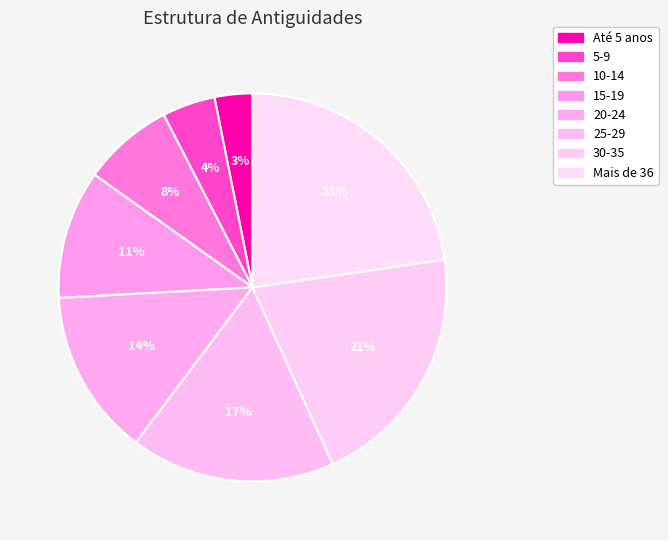

How much of the chart is everything except 5-9?

95.6%